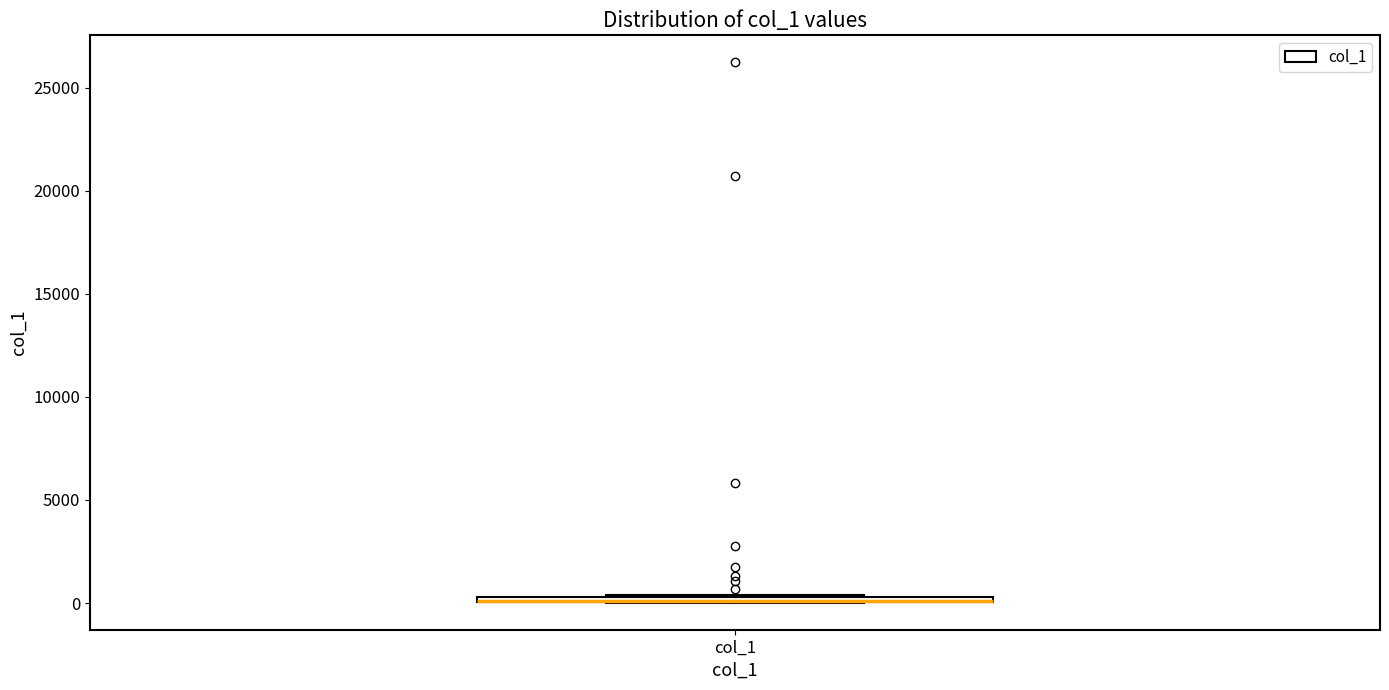

Where is the upper edge of the box for col_1 on the y-axis? The values are not printed on the chart, so give them approximately, as read against the axis.

500